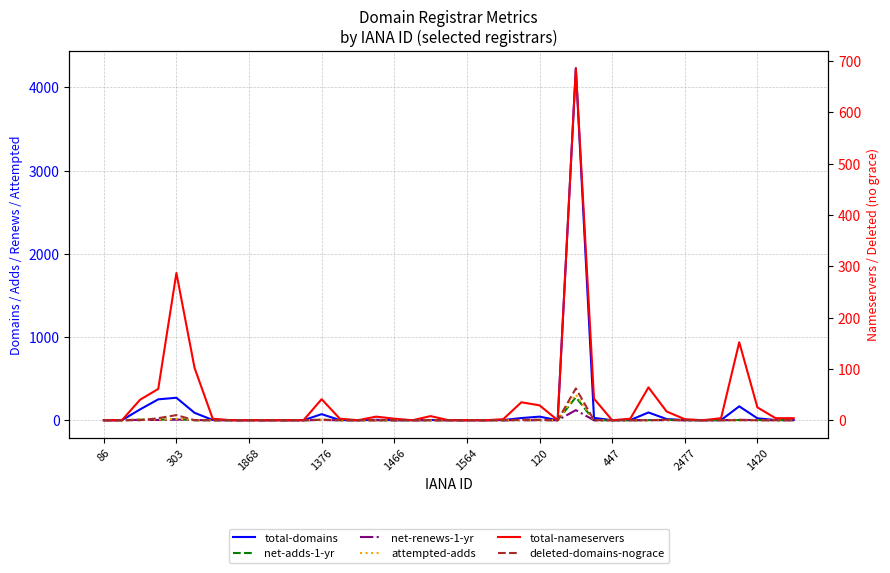

Which series has the widest spread of values?

total-domains